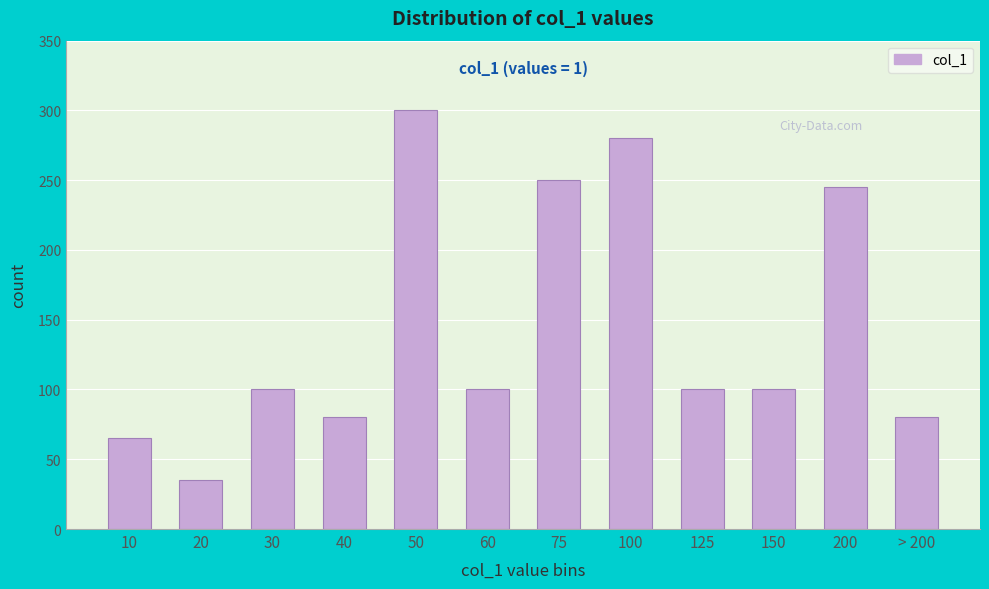

Reading left to right, extract all data points from this chart.

65	35	100	80	300	100	250	280	100	100	245	80